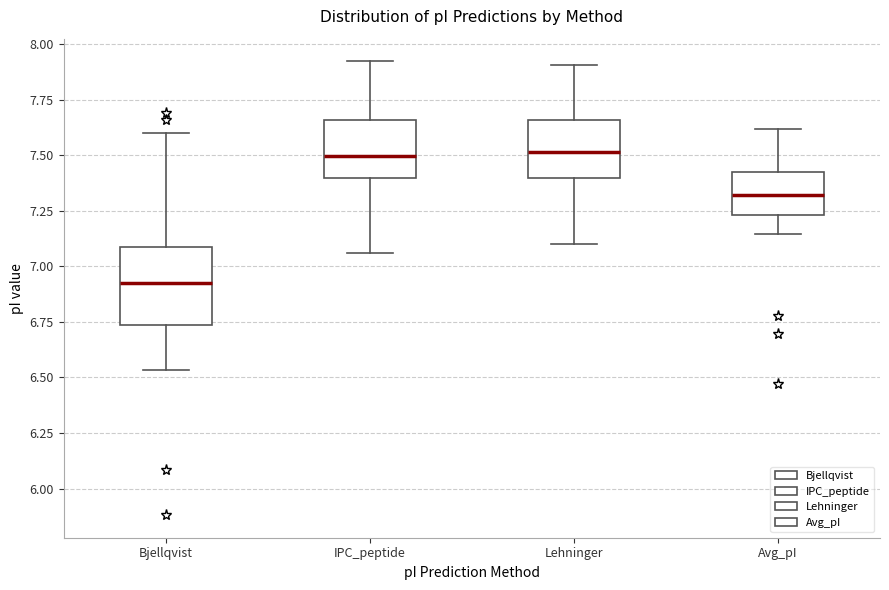

Which box has the lowest median line?

Bjellqvist